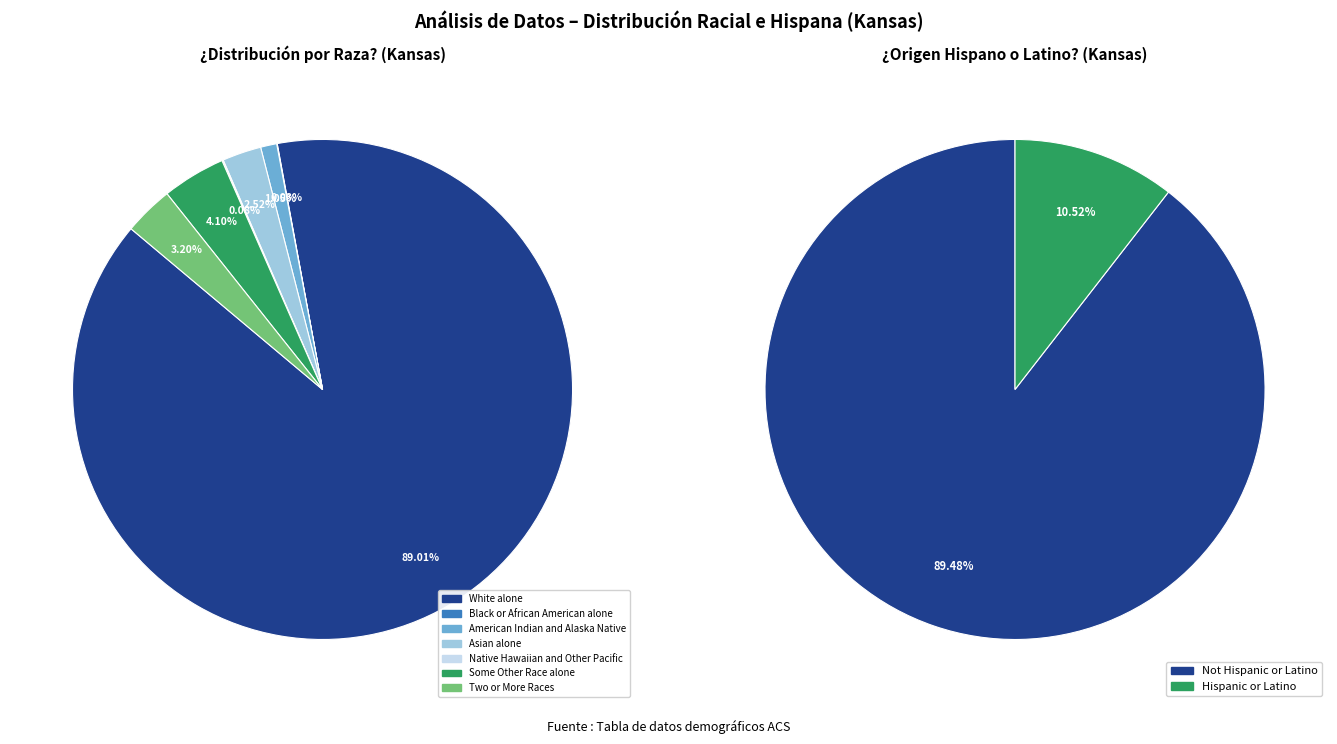

Rank the categories by value from highest to lowest.

White alone, Some Other Race alone, Two or More Races, Asian alone, American Indian and Alaska Native, Native Hawaiian and Other Pacific, Black or African American alone